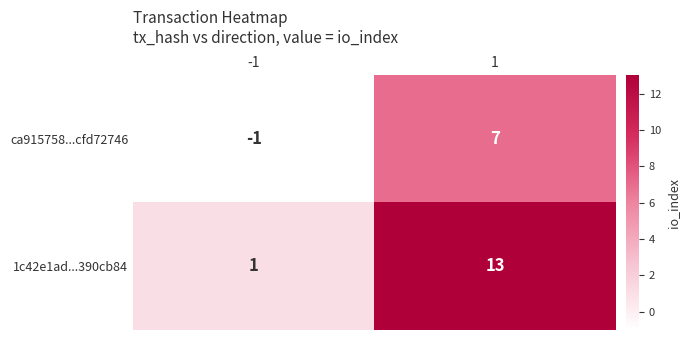

Which series has the largest range (max minus min)?

1c42e1ad...390cb84